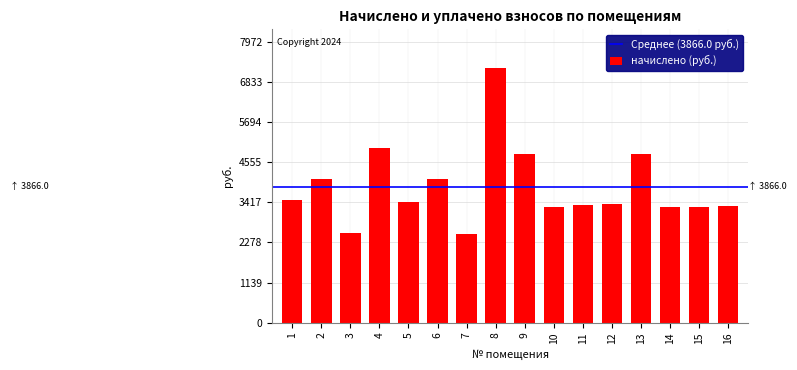

What is the value of the 2nd bar from the left?

4090.3